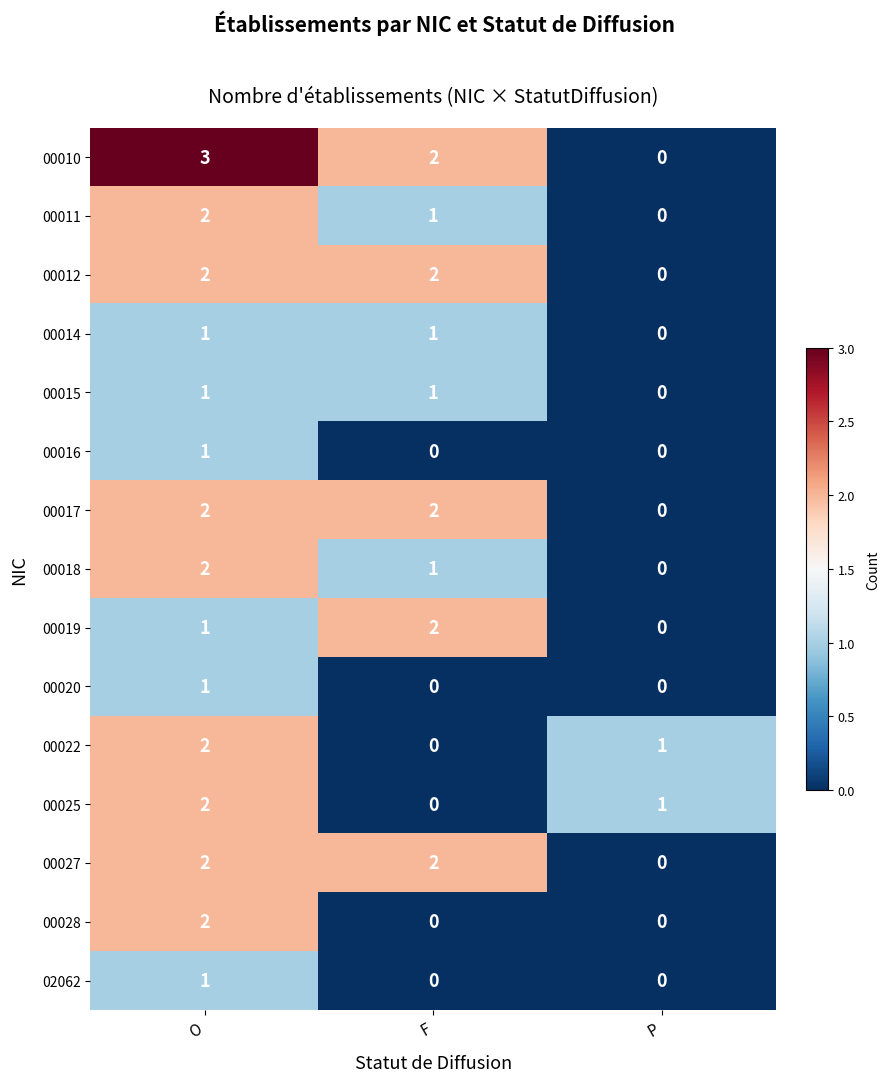

What is the greatest value displayed?

3